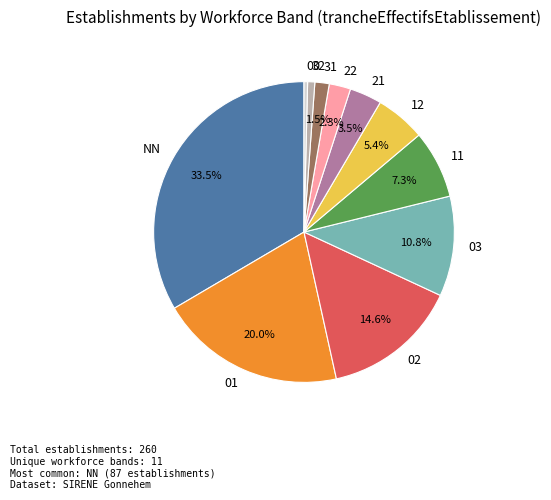

How many slices are in this pie chart?

11